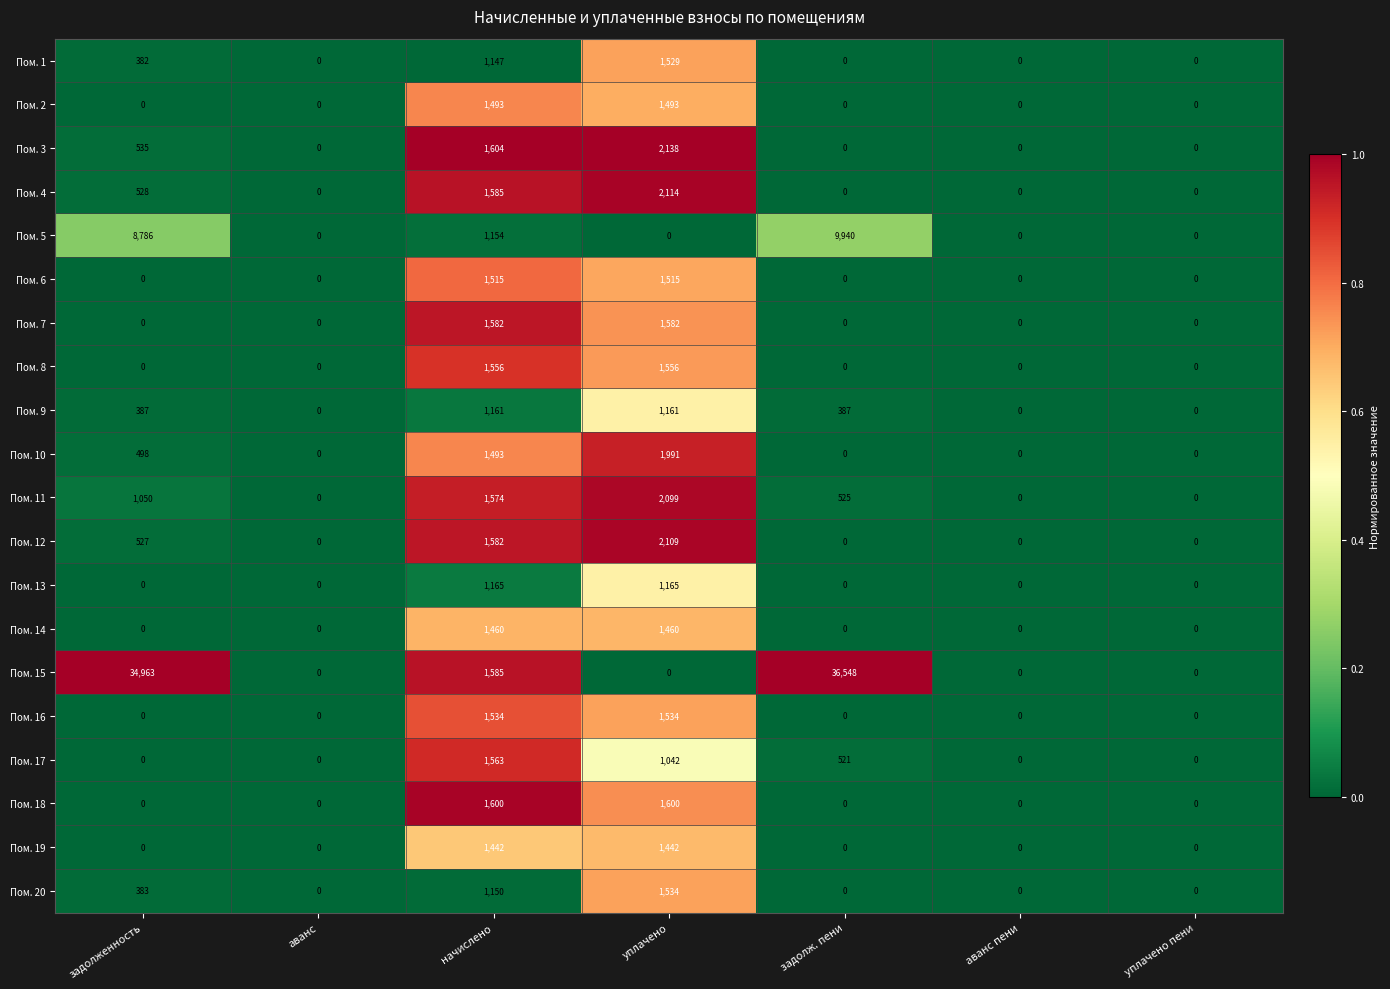

The value of Пом. 13 at аванс пени is 0. True or false?

True